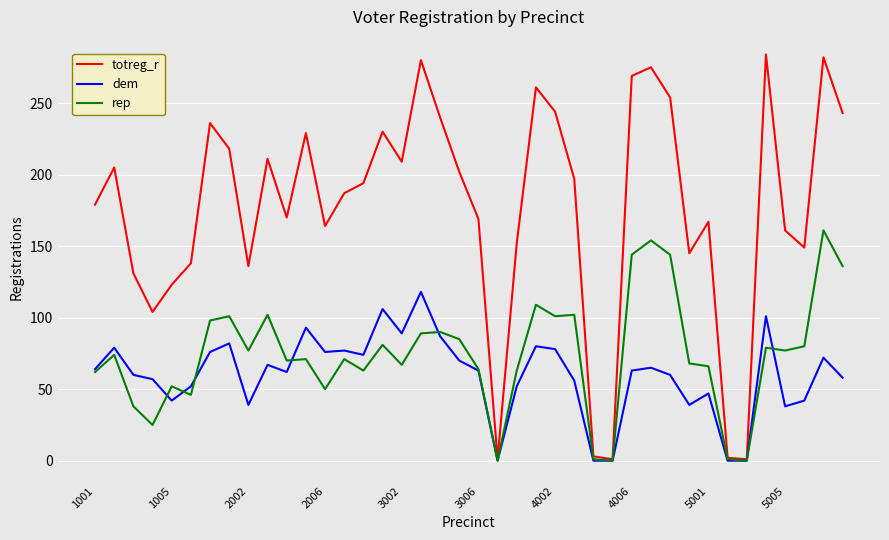

What are all the series names shown in the legend?

totreg_r, dem, rep